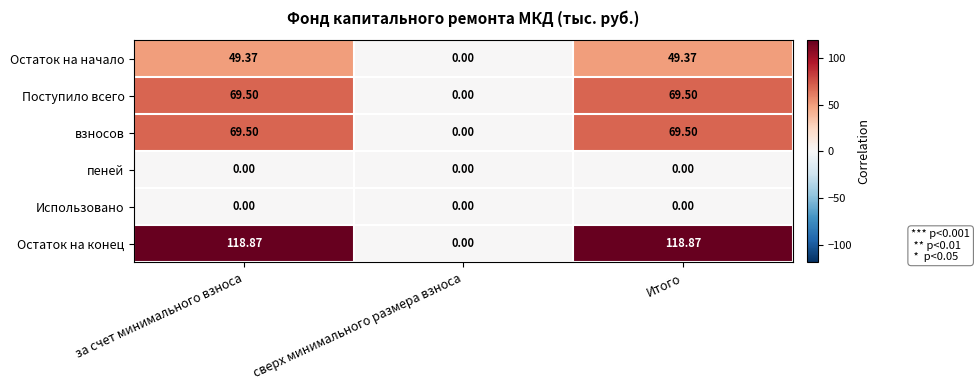

Between сверх минимального размера взноса and Итого, which series saw the biggest shift?

Остаток на конец